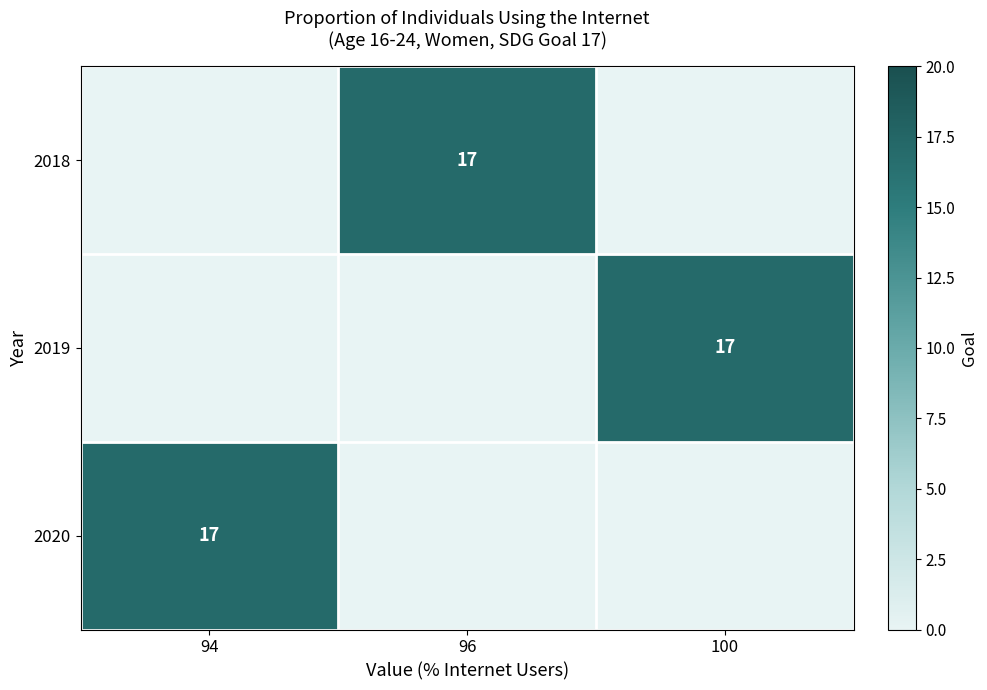

Between 100 and 96, which is larger?

96